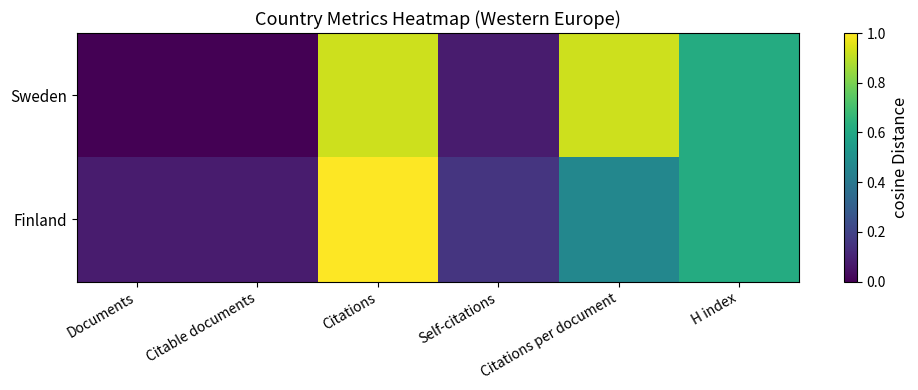

What is the difference between the highest and lowest values at Citations per document?

0.5